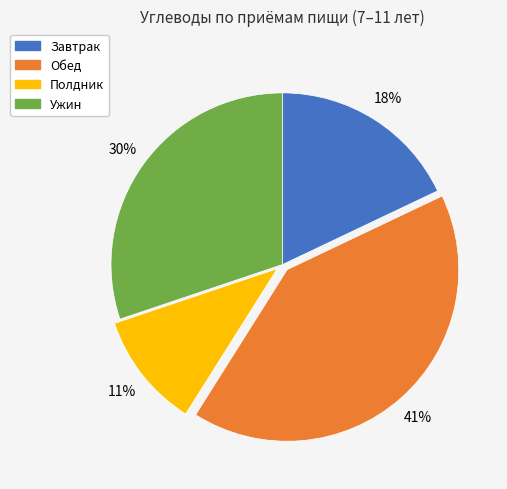

How many segments does this pie chart have?

4